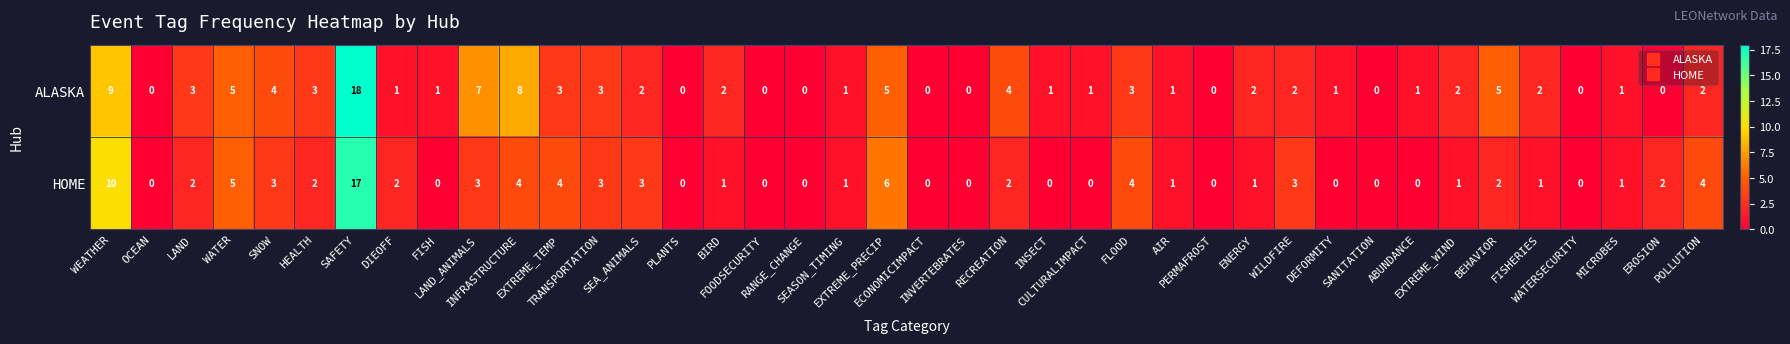

What is the difference between the highest and lowest values at HEALTH?

1